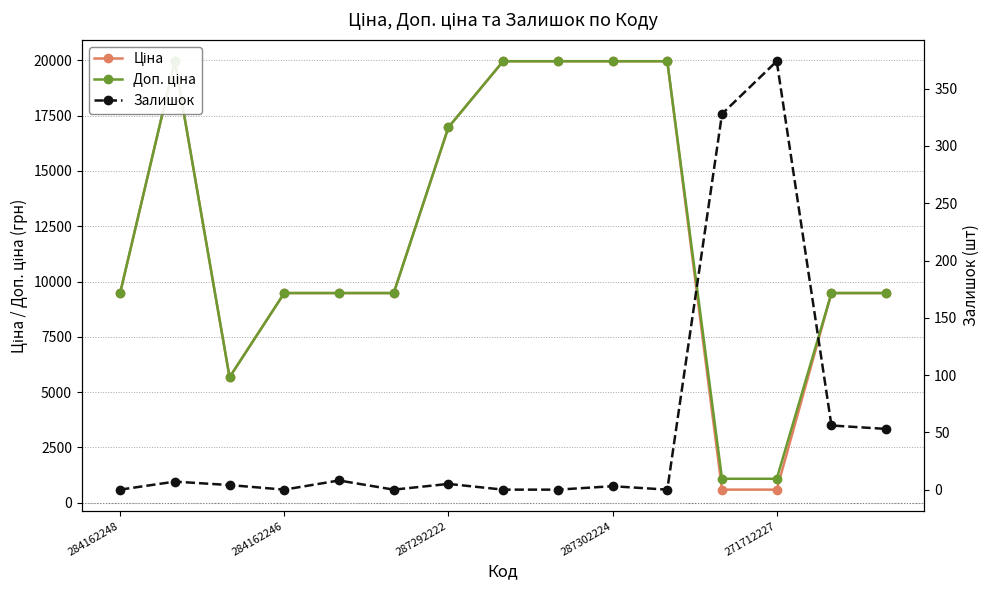

What is the difference between the second highest and minimum values in the Залишок series?

328.0